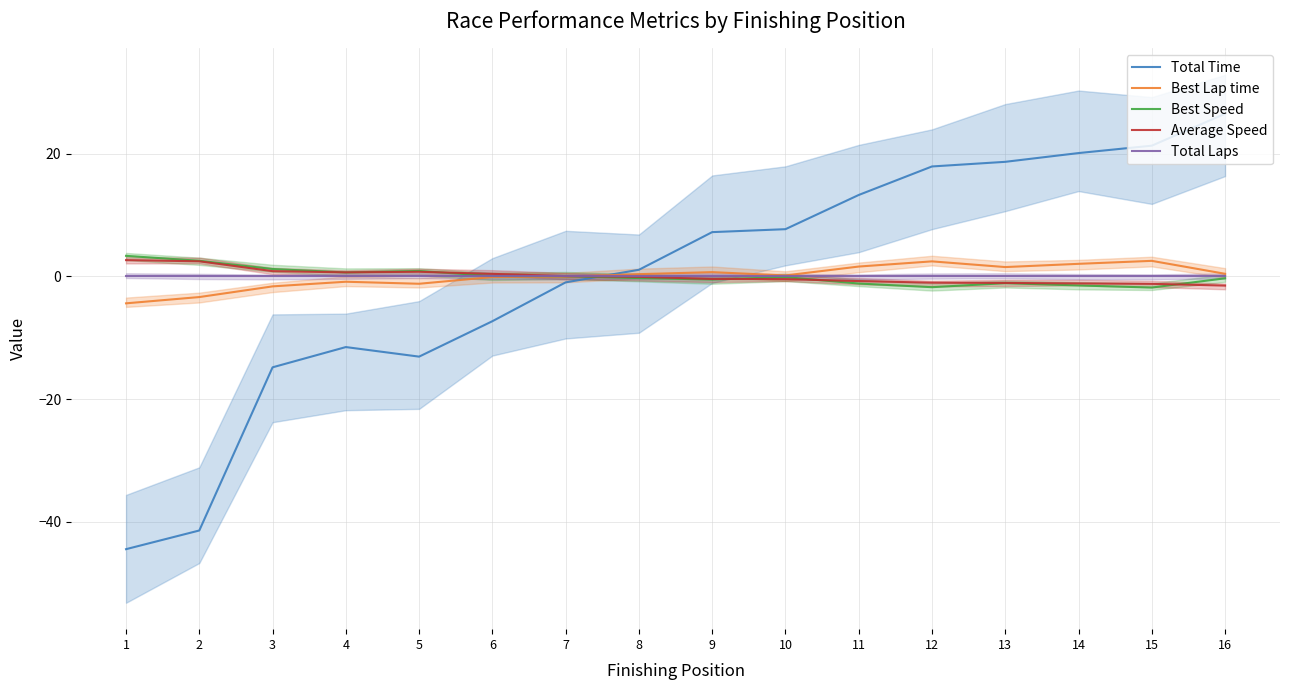

Which category has the lowest value across all series?

1